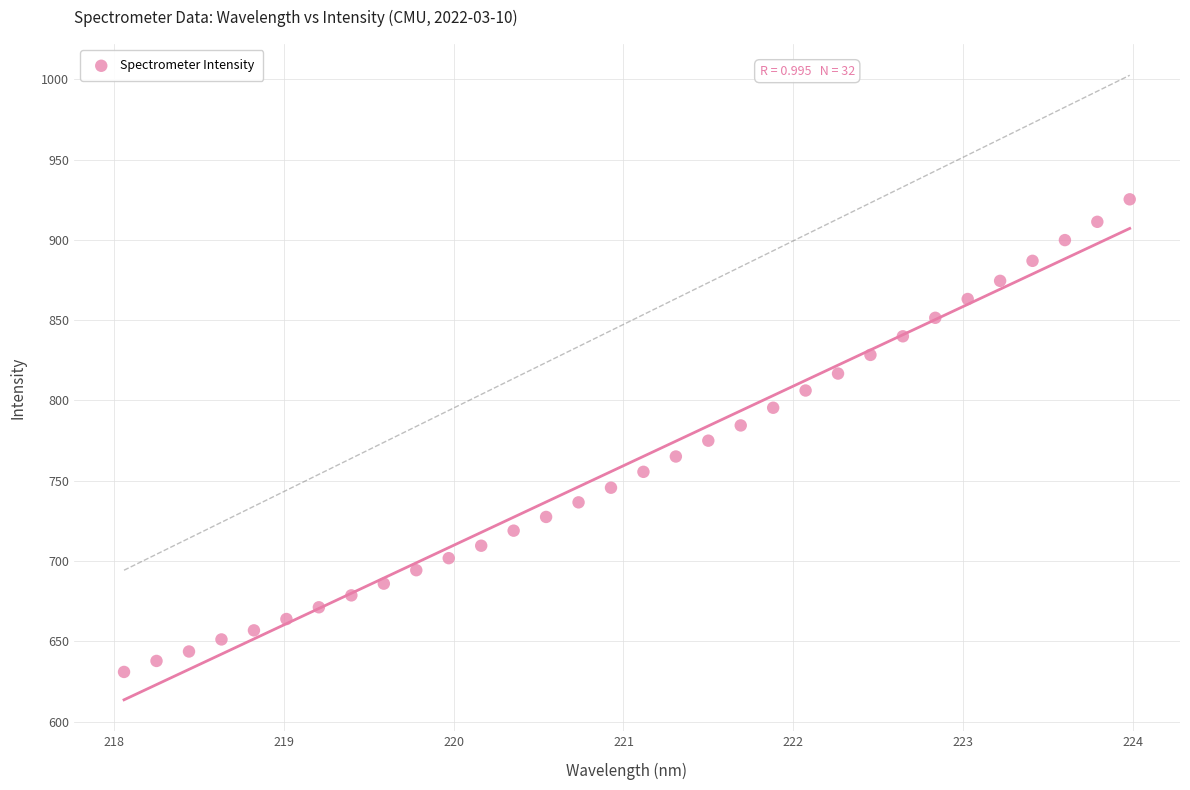

What is the range of Y values (max minus min)?

294.3